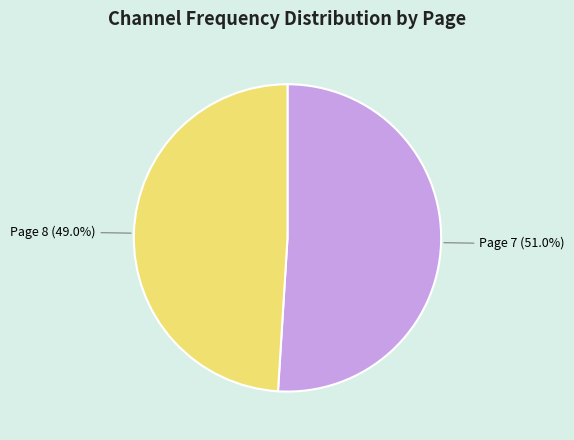

Count the number of slices in the pie.

2